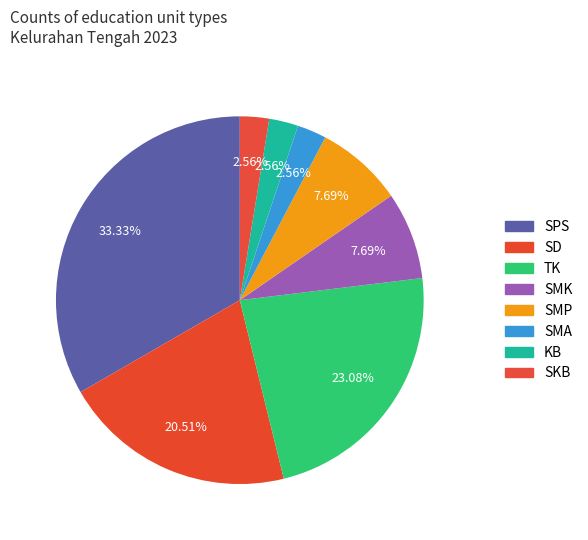

To the nearest percent, what is the difference between the largest and smallest slice percentages?

31%